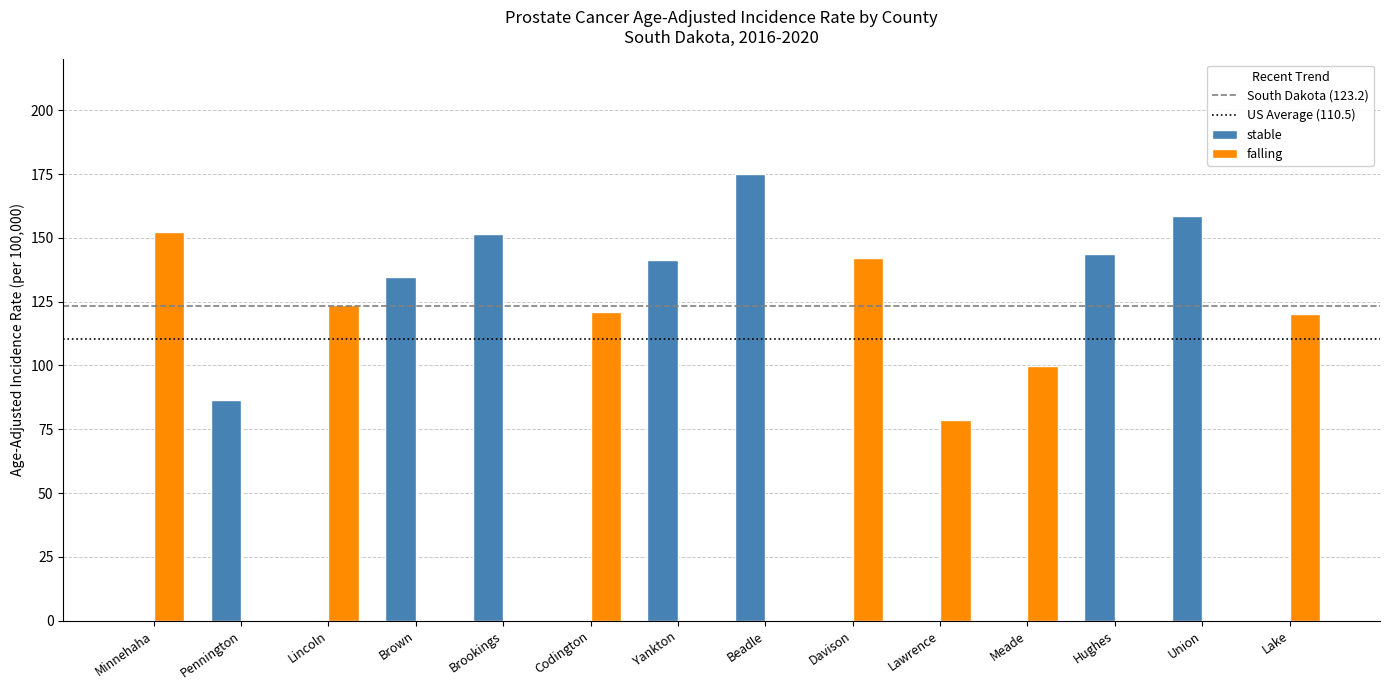

Reading left to right, list all the values displayed in this chart.

stable: Minnehaha=0.0	Pennington=86.6	Lincoln=0.0	Brown=134.7	Brookings=151.4	Codington=0.0	Yankton=141.4	Beadle=174.9	Davison=0.0	Lawrence=0.0	Meade=0.0	Hughes=143.7	Union=158.5	Lake=0.0
falling: Minnehaha=152.2	Pennington=0.0	Lincoln=123.7	Brown=0.0	Brookings=0.0	Codington=121.1	Yankton=0.0	Beadle=0.0	Davison=142.0	Lawrence=78.7	Meade=99.8	Hughes=0.0	Union=0.0	Lake=120.1